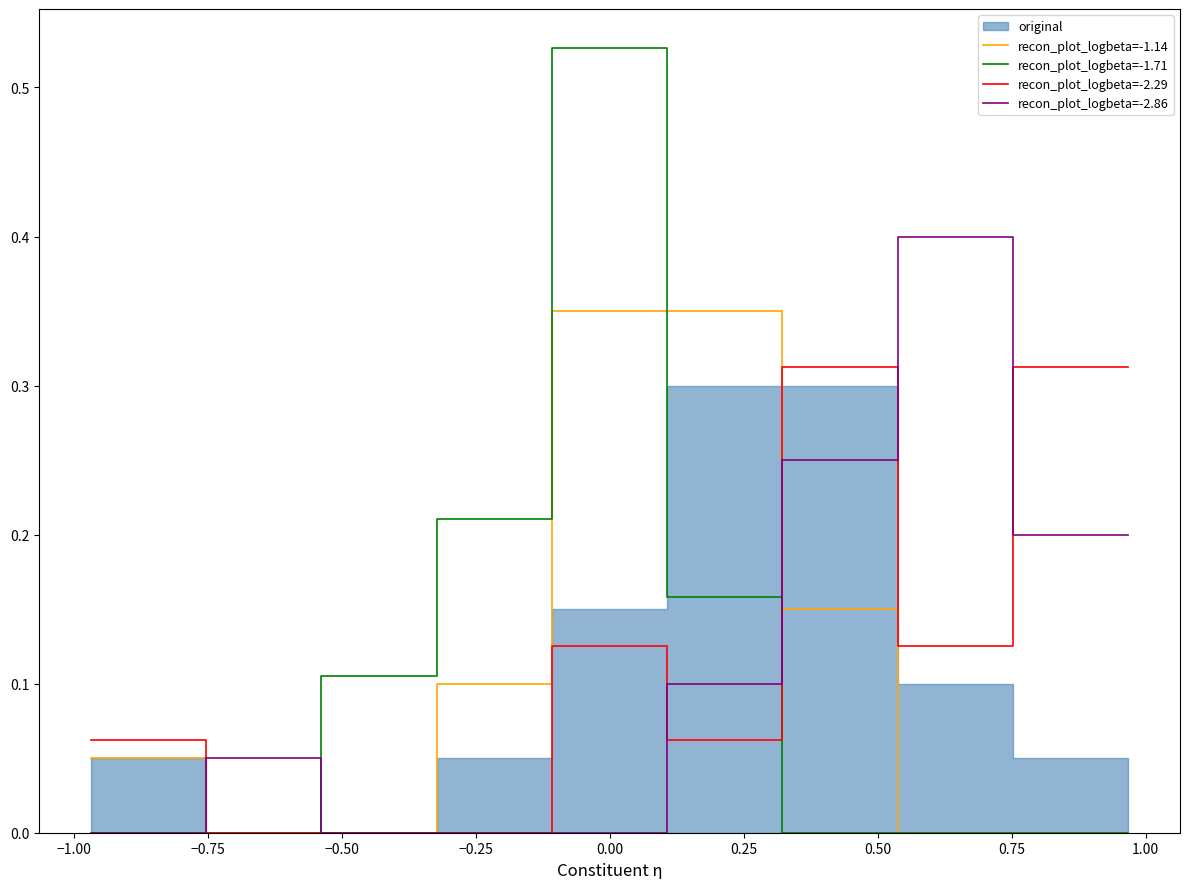

List the series in order of their peak value, highest first.

recon_plot_logbeta=-1.71, recon_plot_logbeta=-2.86, recon_plot_logbeta=-1.14, recon_plot_logbeta=-2.29